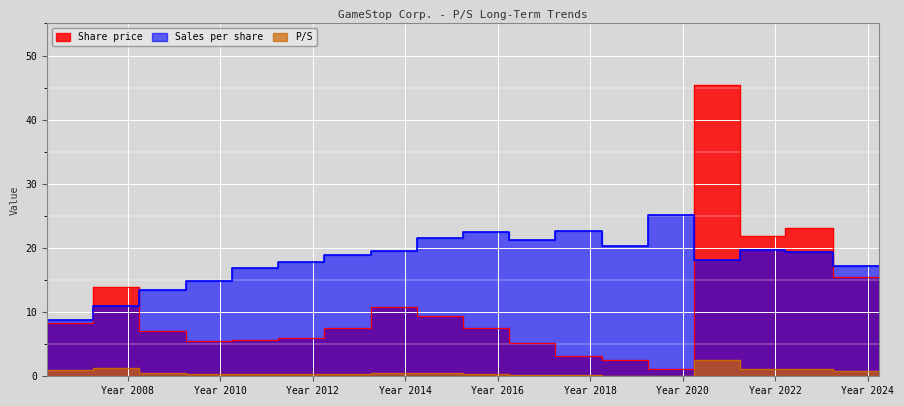

True or false: Share price and P/S cross at least once.

False